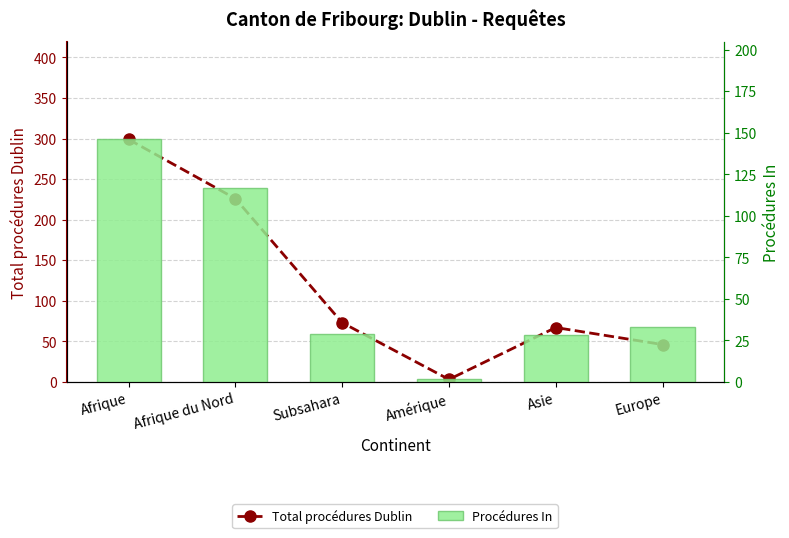

What position from the left is Asie?

5